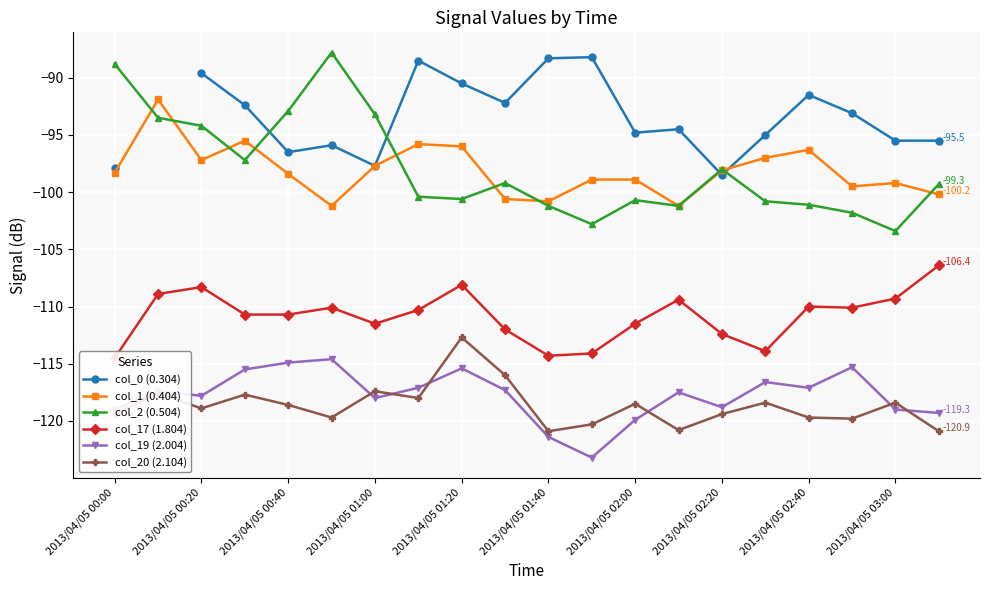

What is the highest value of the col_19 (2.004) series?

-114.6